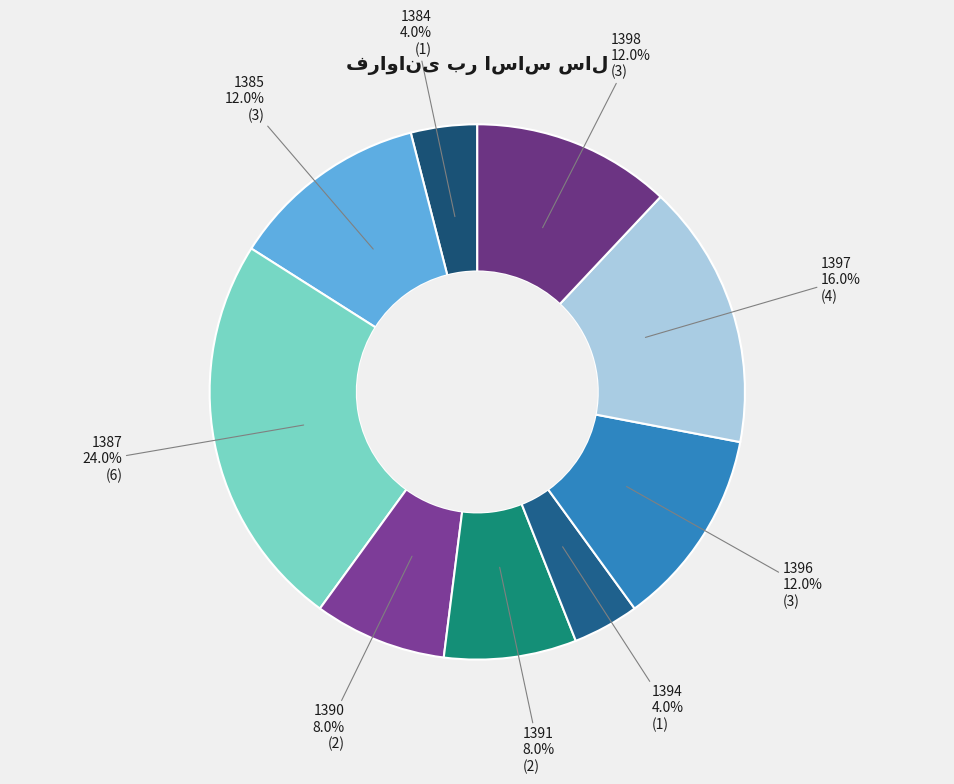

To the nearest percent, what percentage of the pie is 1396?

12%